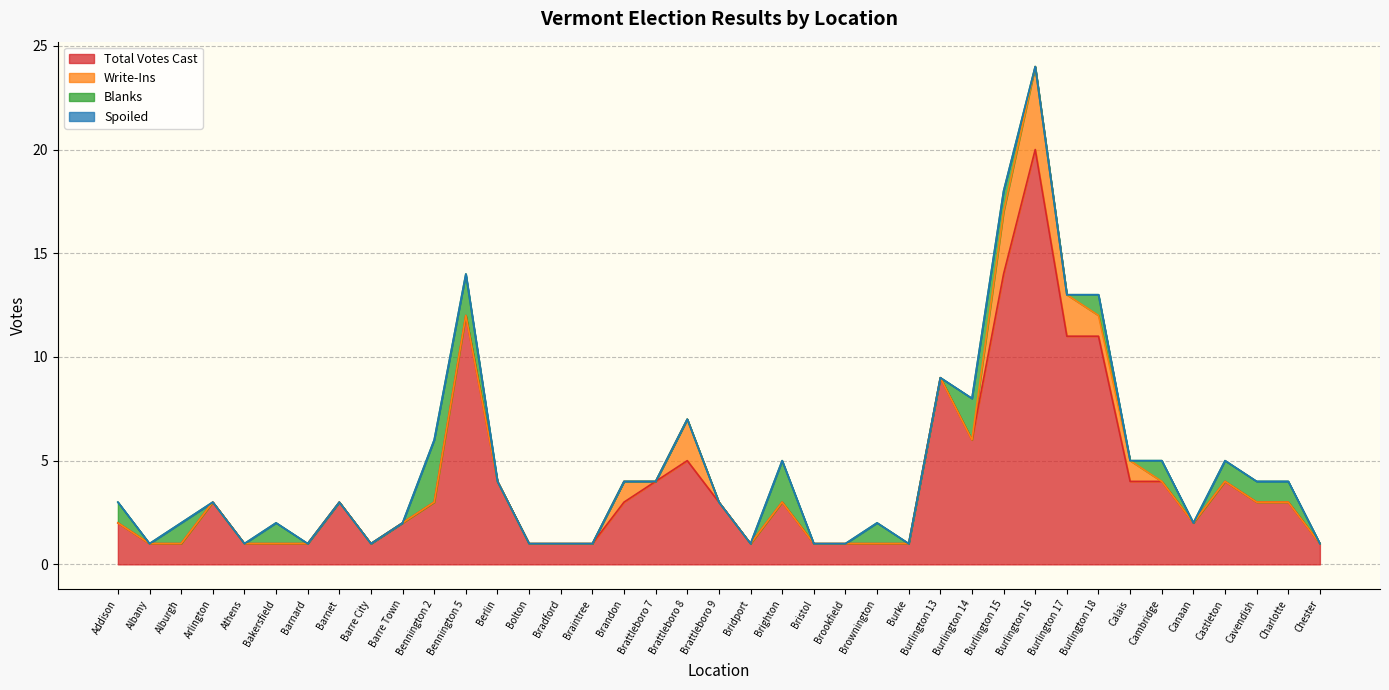

Reading left to right, transcribe all the data shown in this chart.

Total Votes Cast: 2	1	1	3	1	1	1	3	1	2	3	12	4	1	1	1	3	4	5	3	1	3	1	1	1	1	9	6	14	20	11	11	4	4	2	4	3	3	1
Write-Ins: 0	0	0	0	0	0	0	0	0	0	0	0	0	0	0	0	1	0	2	0	0	0	0	0	0	0	0	0	3	4	2	1	1	0	0	0	0	0	0
Blanks: 1	0	1	0	0	1	0	0	0	0	3	2	0	0	0	0	0	0	0	0	0	2	0	0	1	0	0	2	1	0	0	1	0	1	0	1	1	1	0
Spoiled: 0	0	0	0	0	0	0	0	0	0	0	0	0	0	0	0	0	0	0	0	0	0	0	0	0	0	0	0	0	0	0	0	0	0	0	0	0	0	0